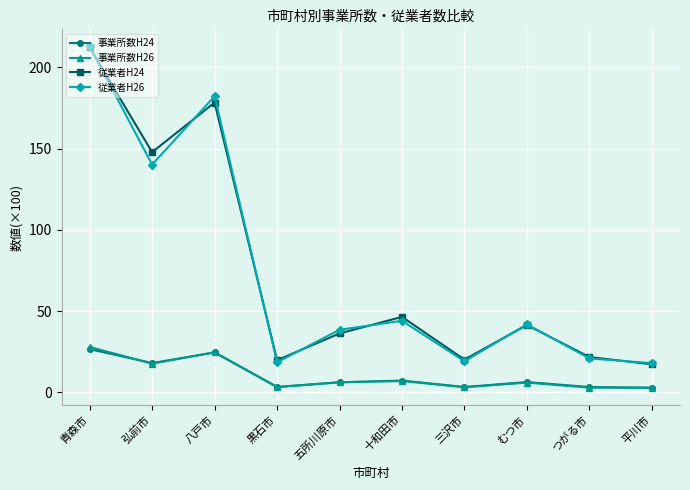

True or false: 従業者H24 has a value of 74.9 at 十和田市.

False